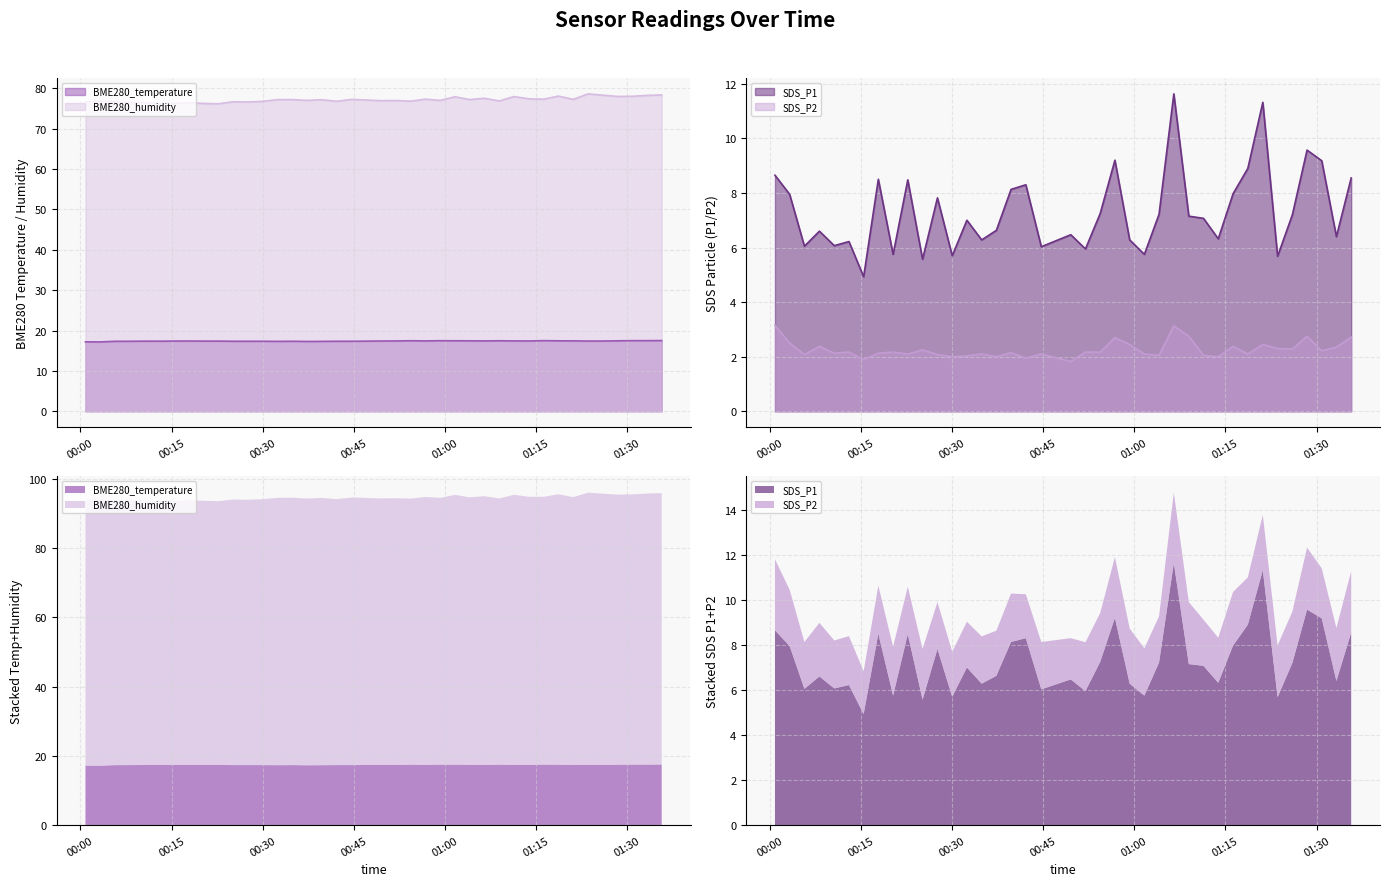

Read the SDS_P1 value at 2022/07/26 00:00:50.

8.7